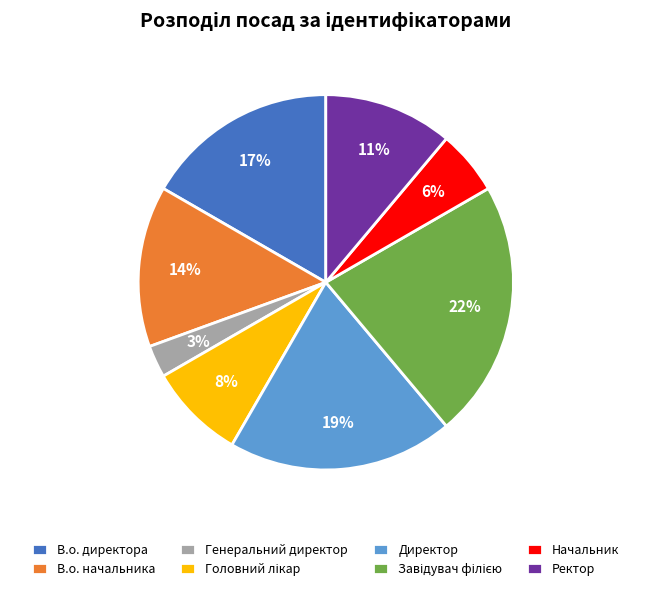

The В.о. начальника slice represents 23% of the pie. True or false?

False